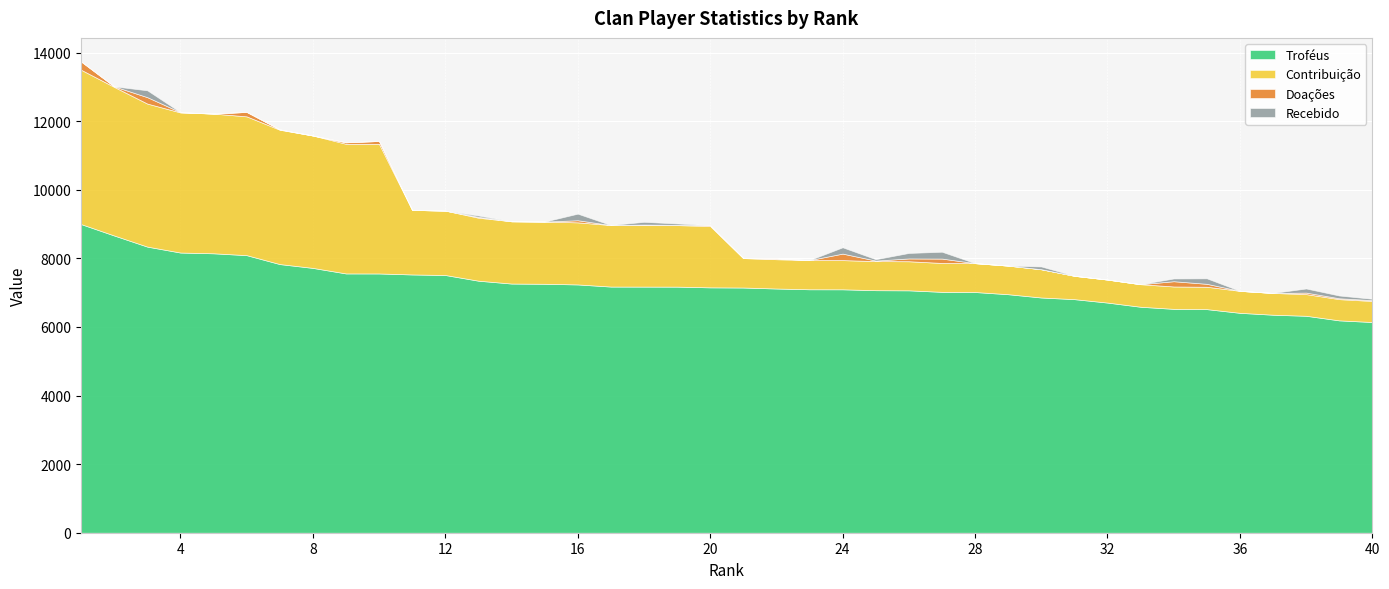

True or false: Troféus has more than 0 interior local peaks.

False